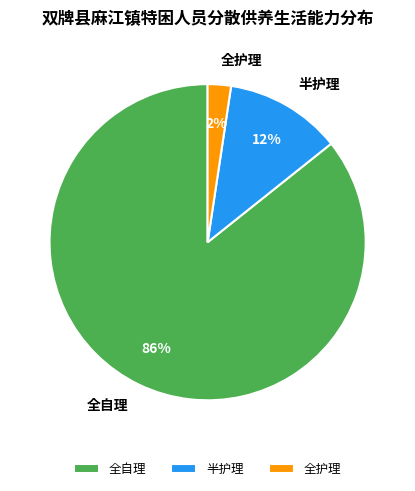

What is the largest slice in the pie chart?

全自理